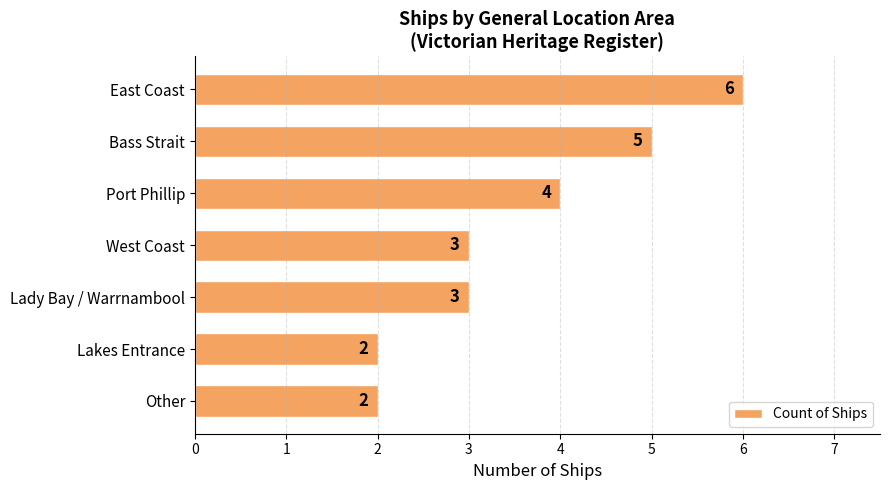

How many categories are shown in the chart?

7